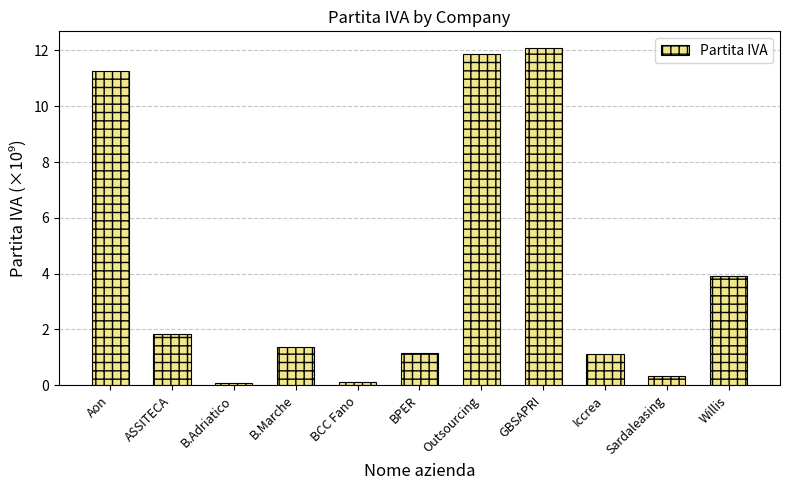

What is the label of the 6th bar from the right?

BPER